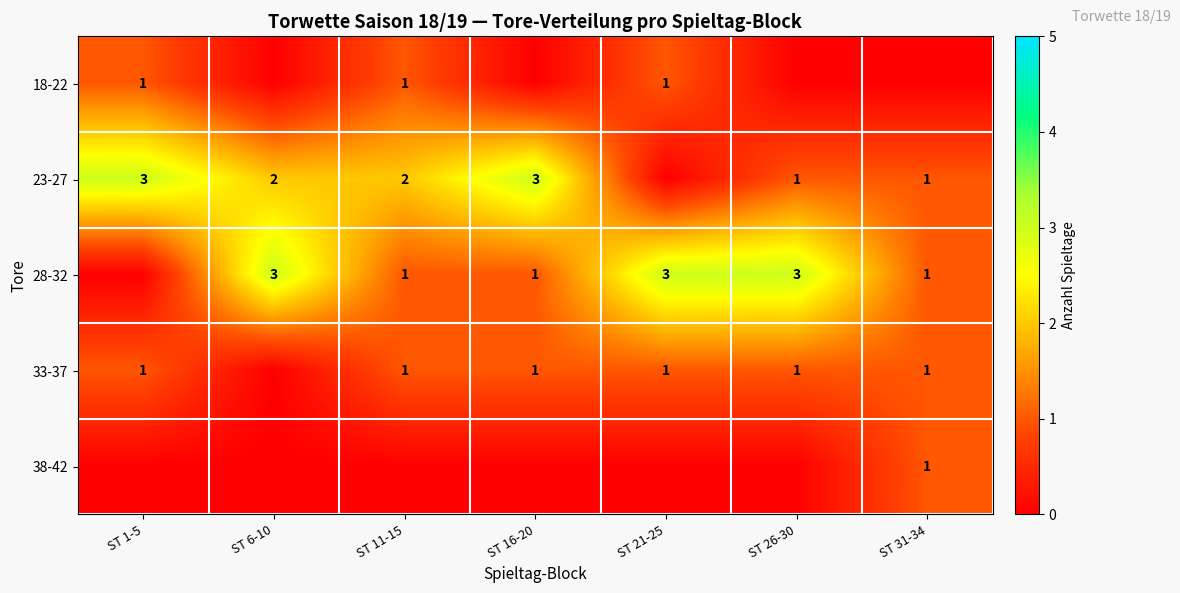

The value of 23-27 at ST 1-5 is 4. True or false?

False